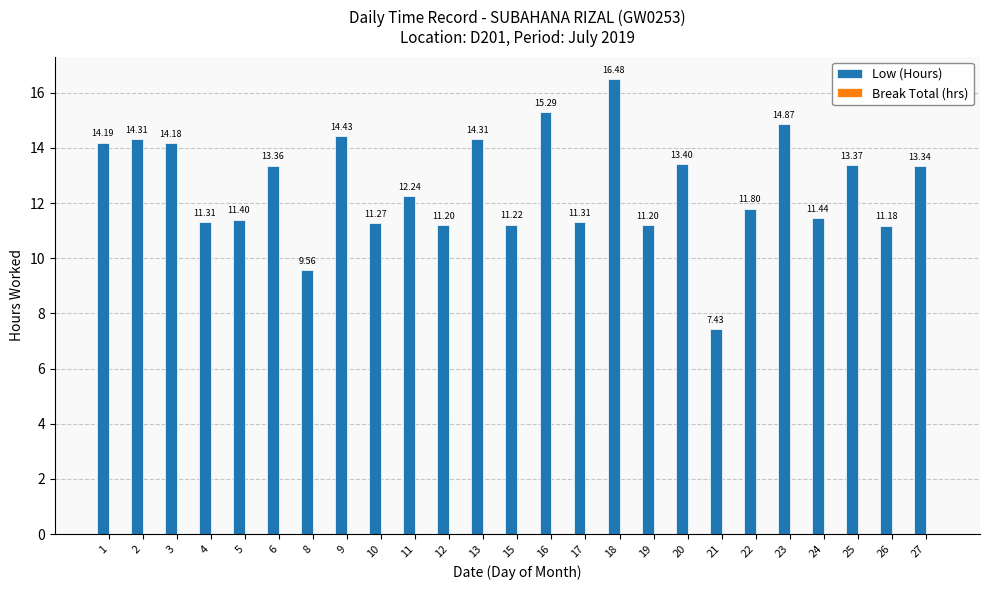

What is the difference between the values at 12 and 2?

3.1